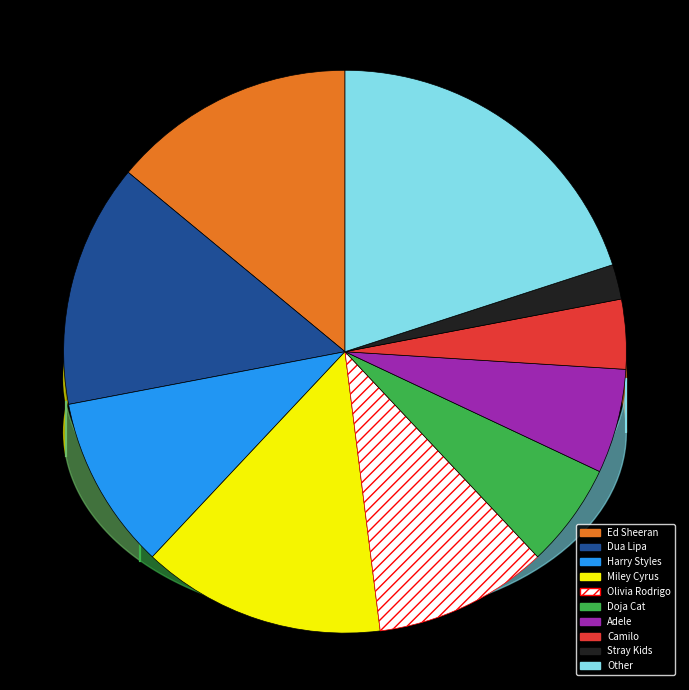

Does Camilo account for over 50% of the chart?

No